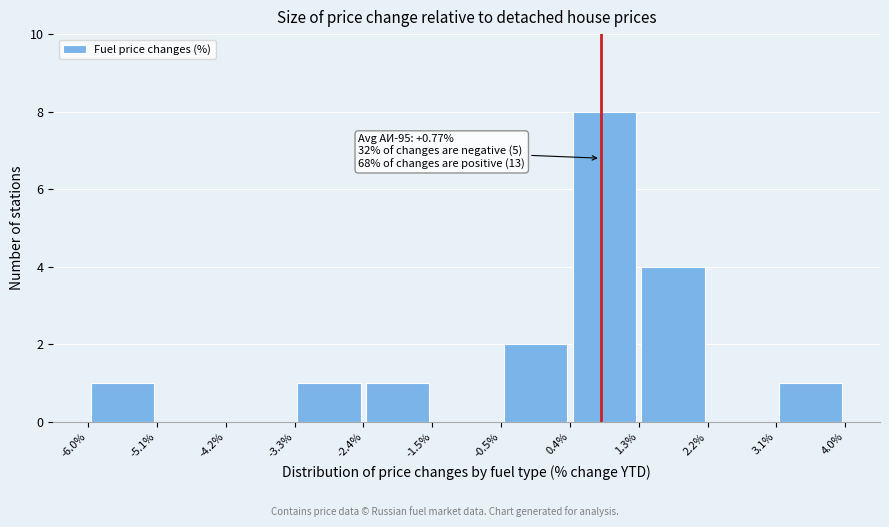

Over which range of the x-axis is the bar tallest?

0.4% to 1.3%